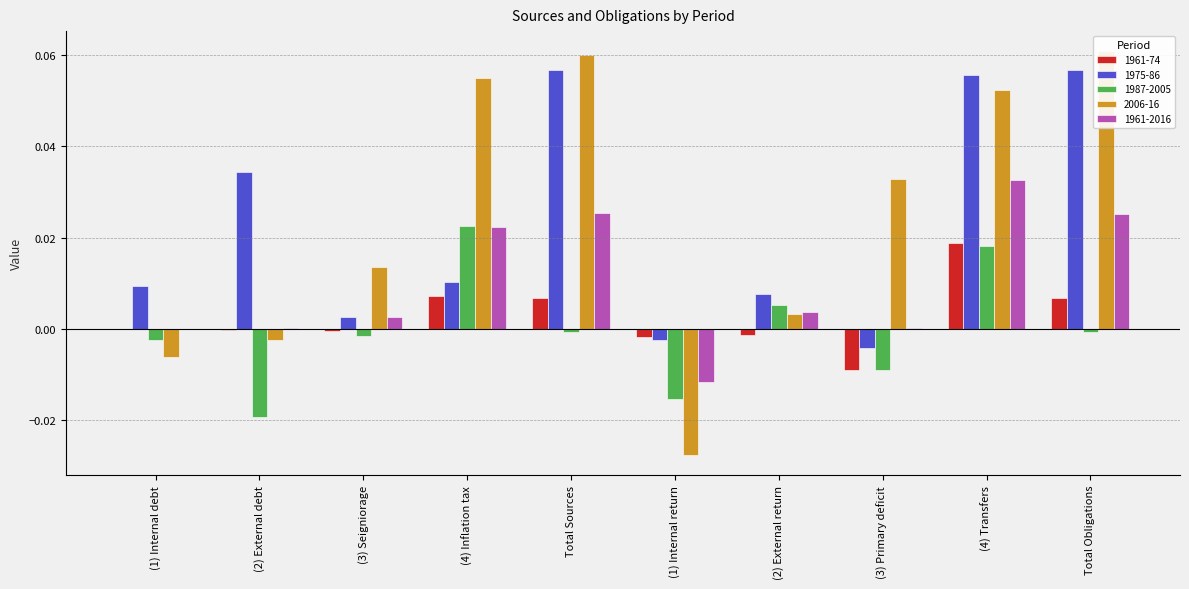

At which label is 1987-2005 closest to 0?

Total Obligations